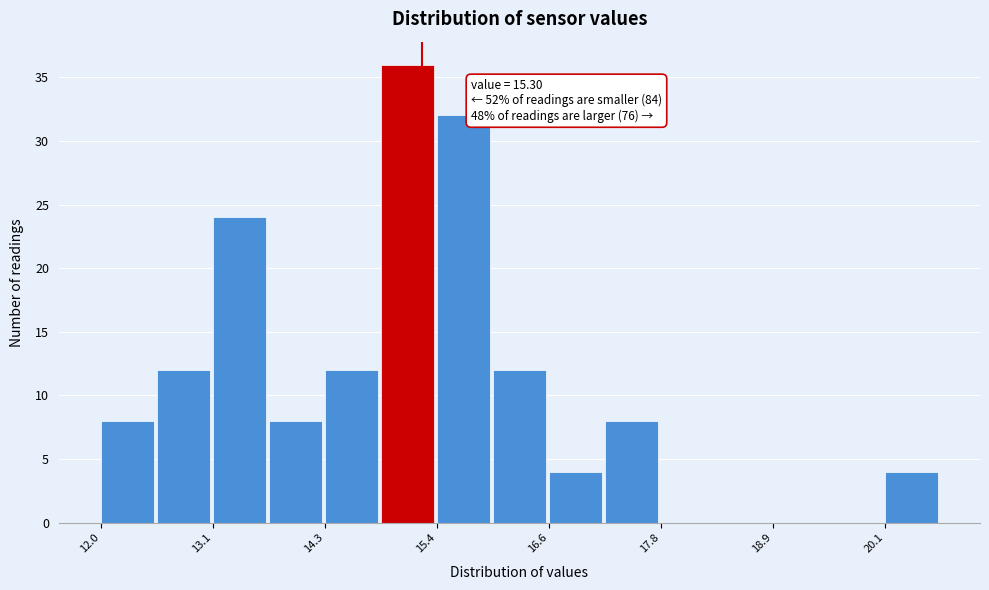

Around what value on the x-axis is the tallest bar? Give the approximate position of its centre, as read against the axis.

15.2